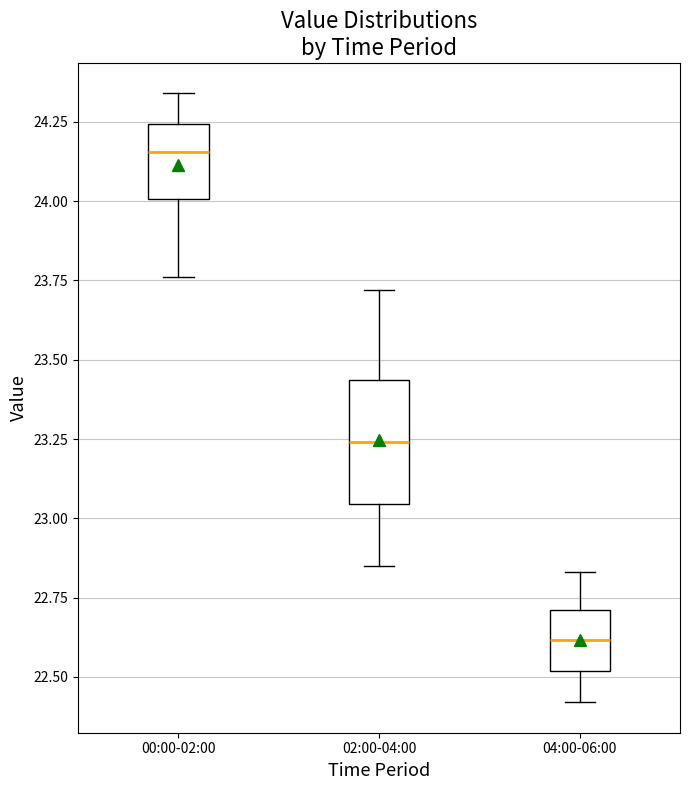

Reading left to right, transcribe this box plot: for each box, give where its median line is, the range the box spans, and where its two whiskers end, as read against the y-axis. The values are not printed on the chart, so give them approximately, as read against the axis.

00:00-02:00: median 24.15, box 24.00 to 24.25, whiskers 23.75 to 24.35
02:00-04:00: median 23.25, box 23.05 to 23.45, whiskers 22.85 to 23.70
04:00-06:00: median 22.60, box 22.50 to 22.70, whiskers 22.40 to 22.85